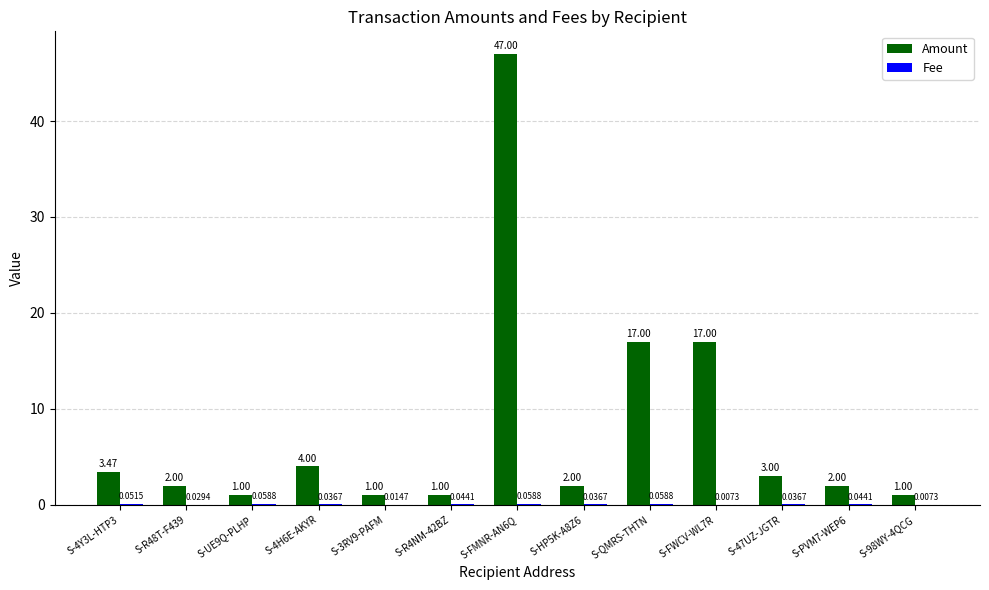

What is the maximum value for Amount?

47.0